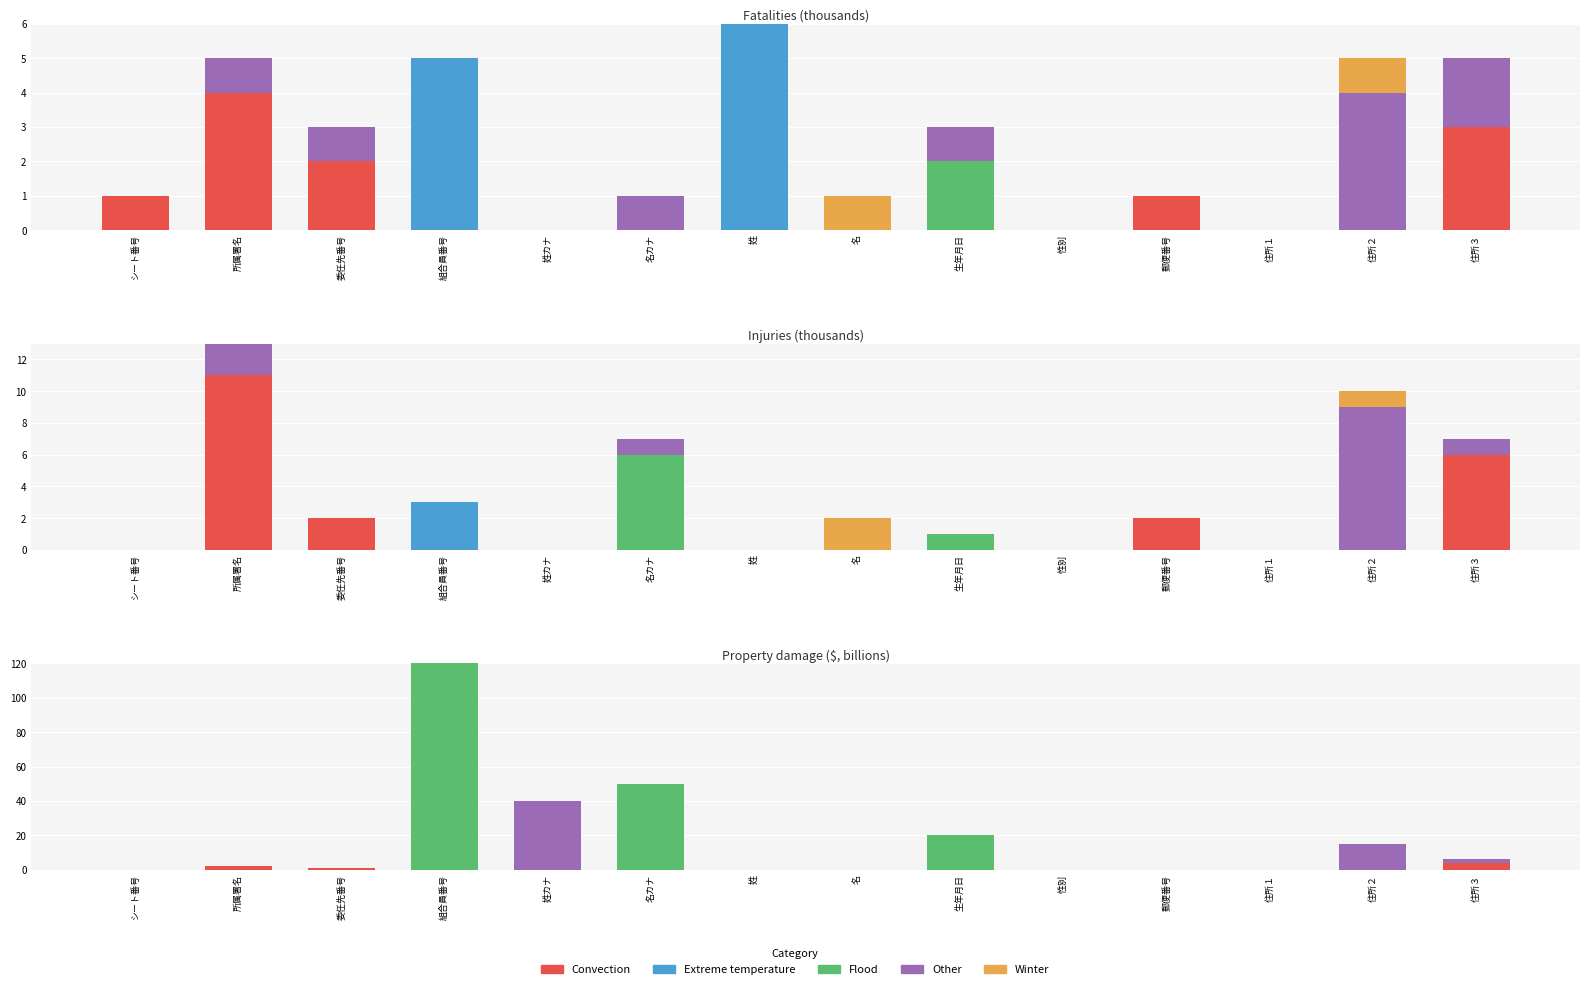

How many data points does each series have?

14